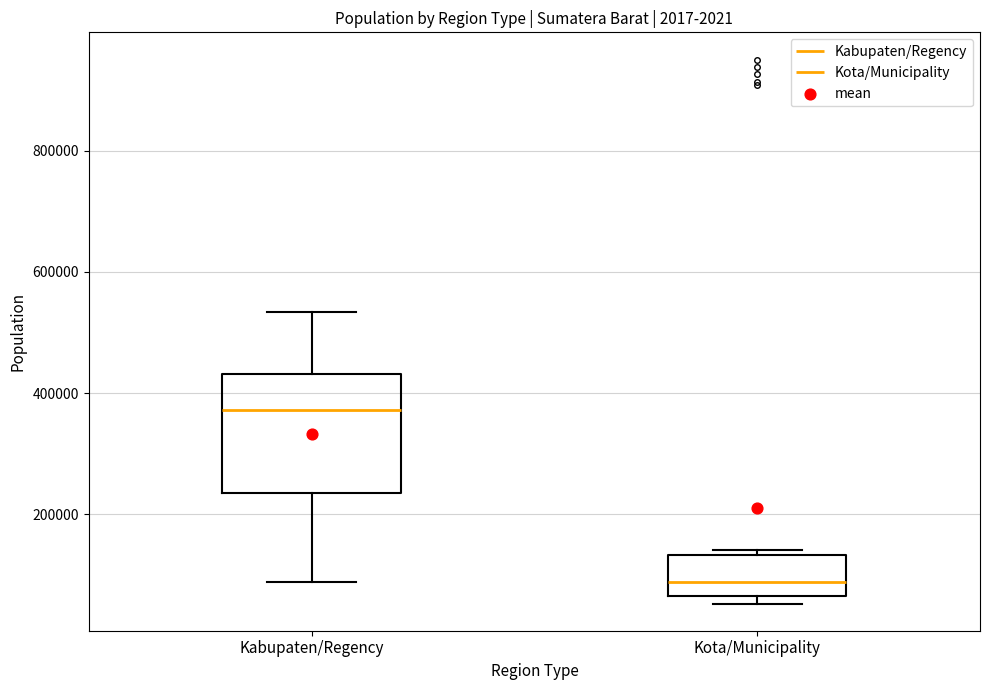

Reading left to right, read every box against the y-axis: the position of its median line, the range the box covers, and the ends of its whiskers. The values are not printed on the chart, so give them approximately, as read against the axis.

Kabupaten/Regency: median 380000, box 240000 to 440000, whiskers 80000 to 540000
Kota/Municipality: median 80000, box 60000 to 140000, whiskers 60000 (just below the box's lower edge) to 140000 (just above the box's upper edge)